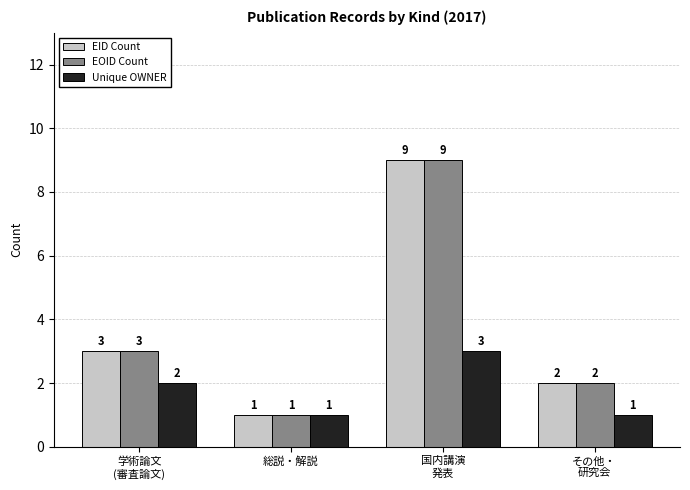

Is the value of EID Count at 学術論文
(審査論文) greater than the value of EOID Count at 総説・解説?

Yes